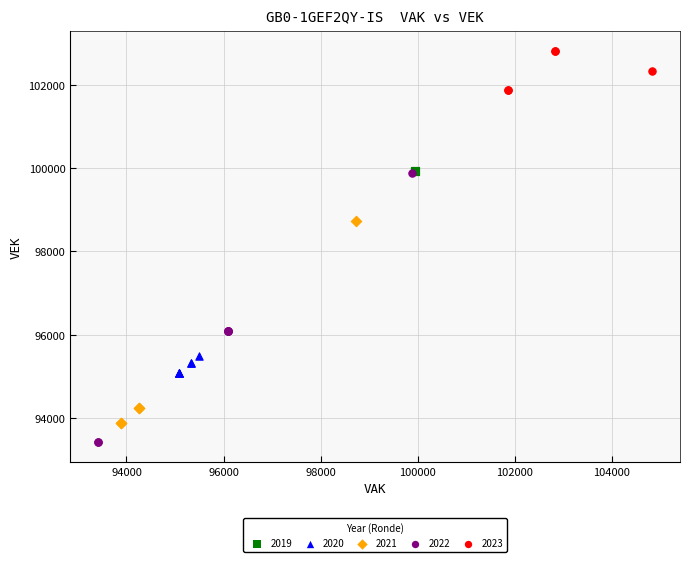

What are all the series names shown in the legend?

2019, 2020, 2021, 2022, 2023